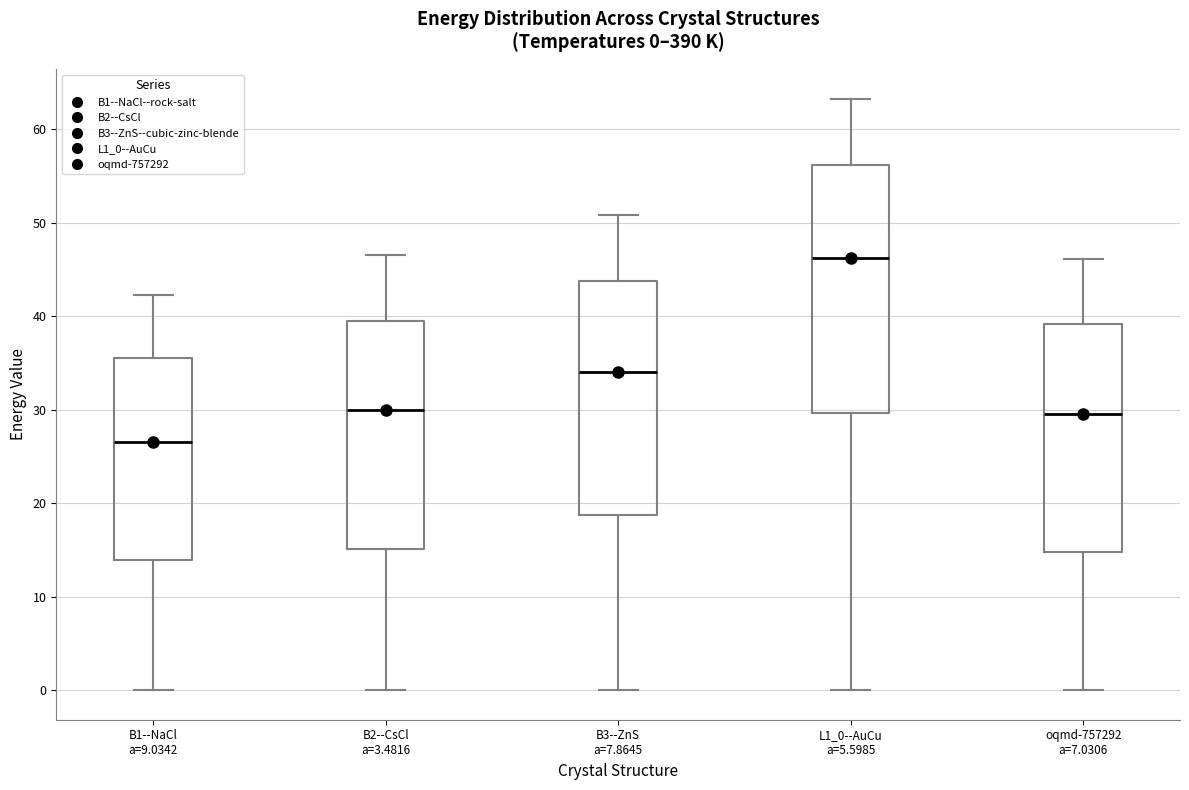

Which box is the tallest, from its lower edge to its upper edge?

L1_0--AuCu a=5.5985